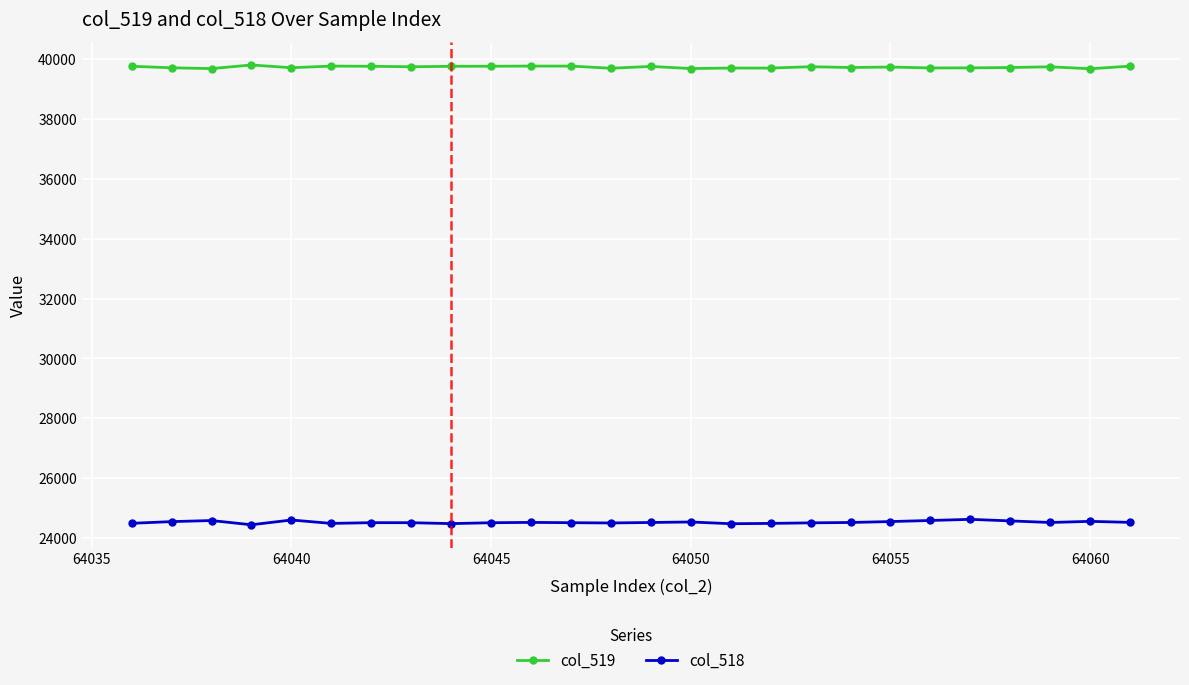

What is the value of the col_518 point at the 15th from the left?

24533